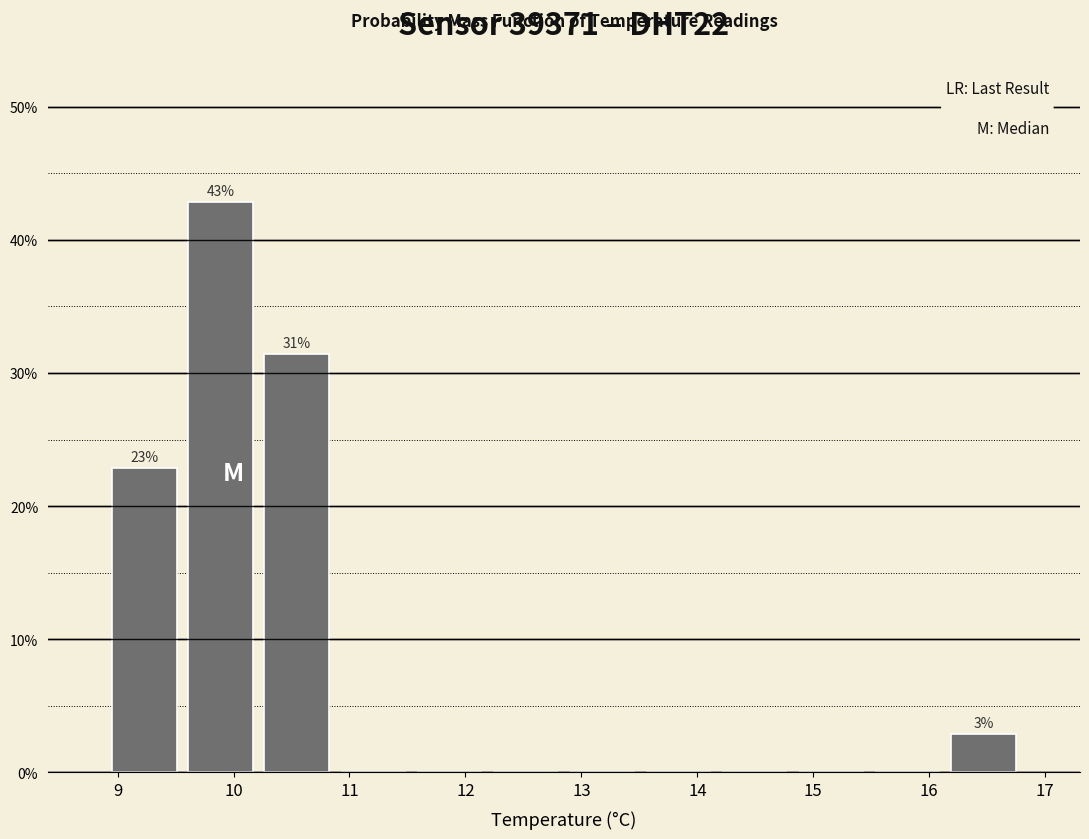

Which range on the x-axis has the tallest bar?

9.6 to 10.2